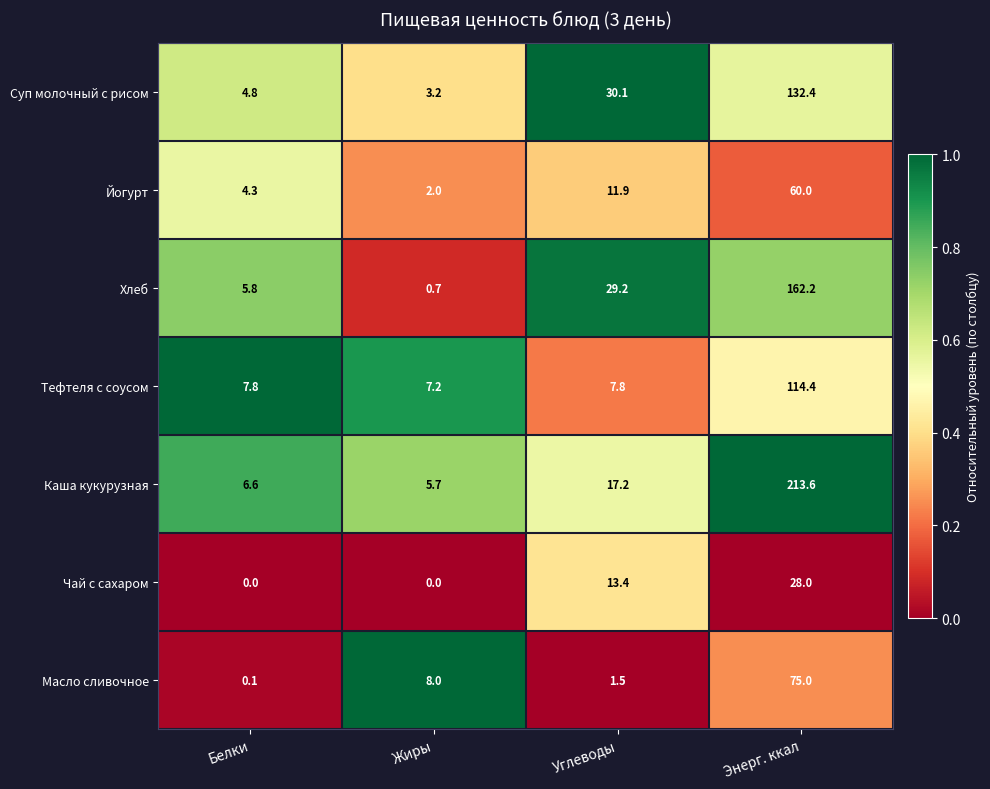

What is the spread (max minus min) of values at Энерг. ккал?

185.6